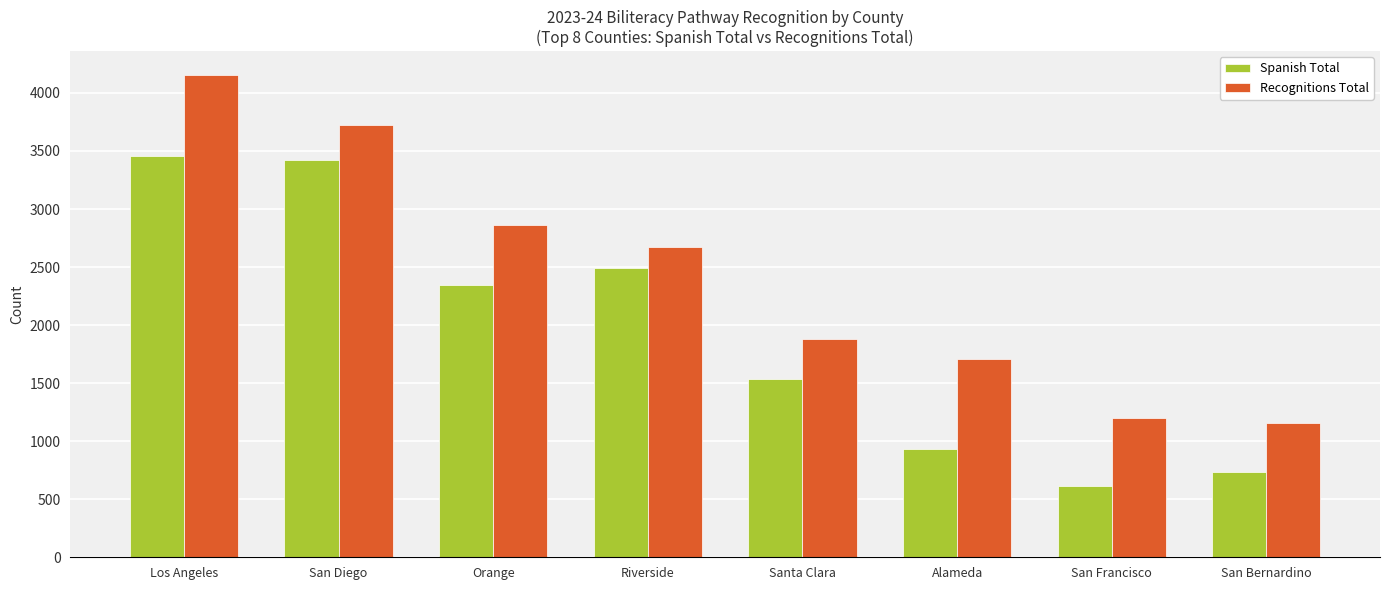

How many bars are there in each group?

2